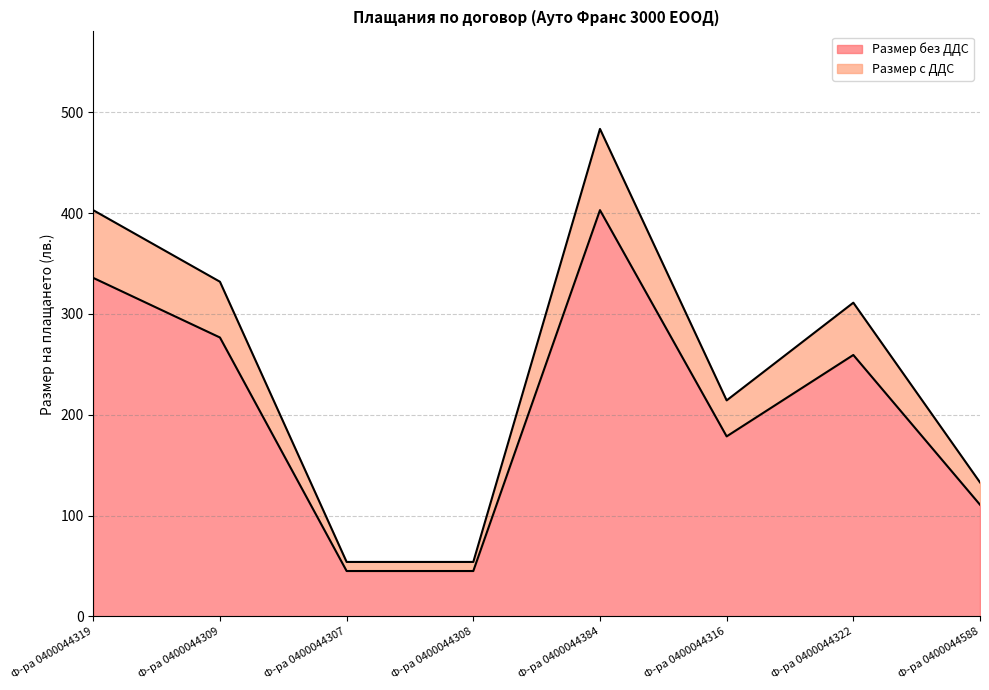

Where is Размер без ДДС nearest to the value 224?

Ф-ра 0400044322